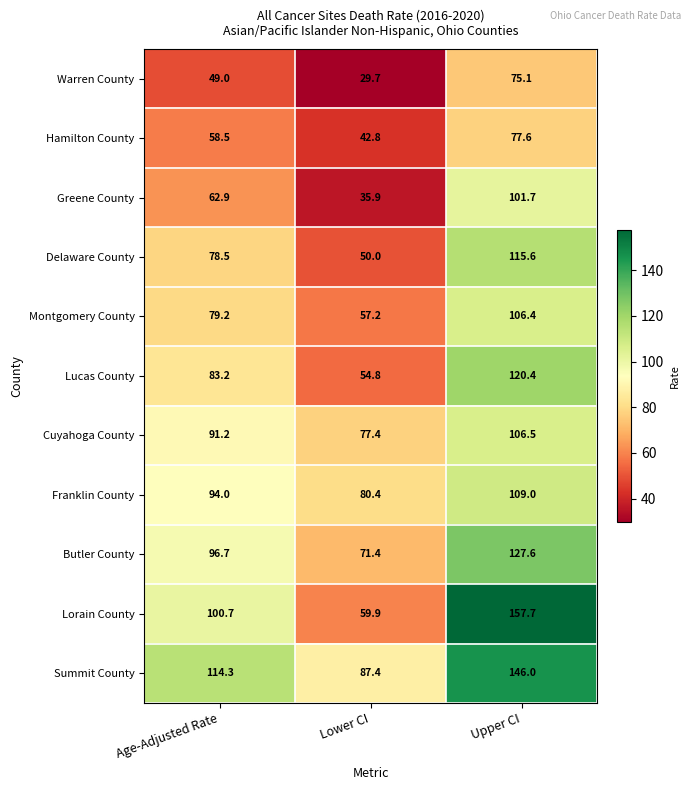

At which label is Lorain County closest to 108?

Age-Adjusted Rate